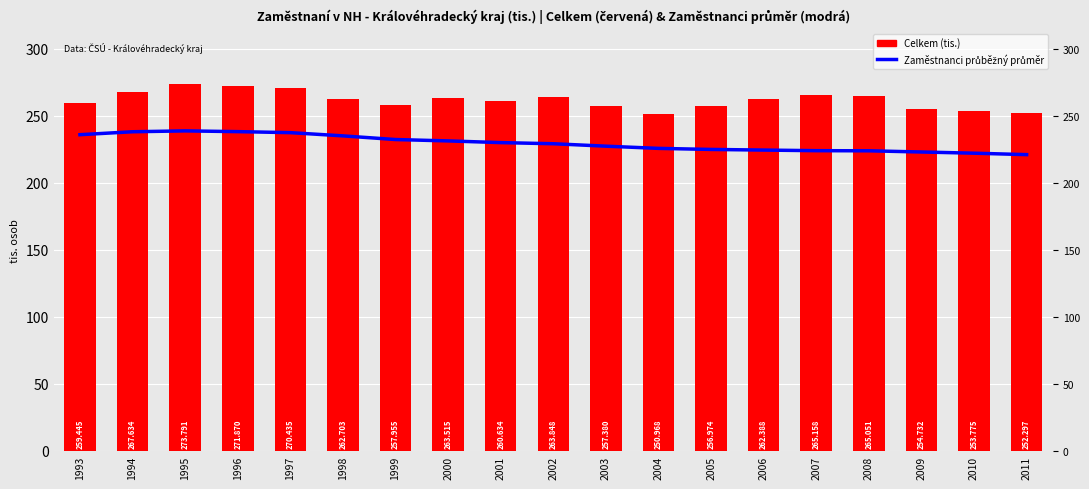

Which series has the largest total across all categories?

Celkem (tis.)